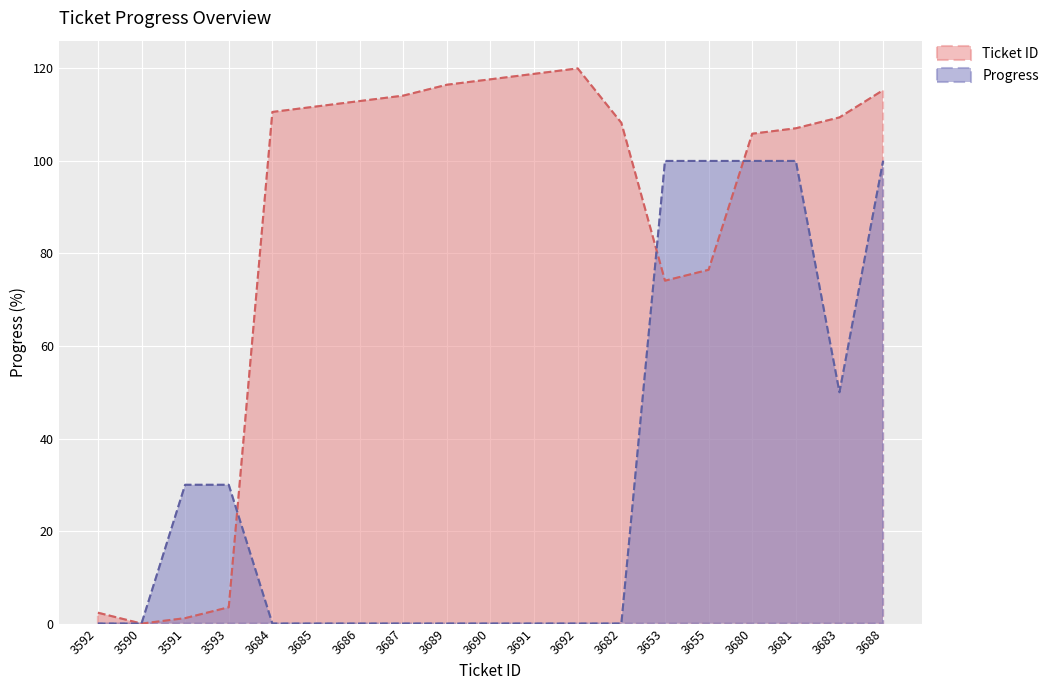

True or false: Progress has more than 1 points higher than both neighbors.

False